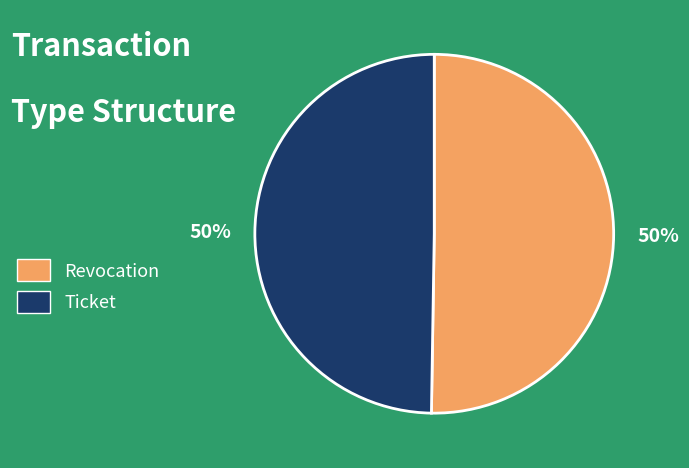

To the nearest percent, what is the combined percentage of Ticket and Revocation?

100%